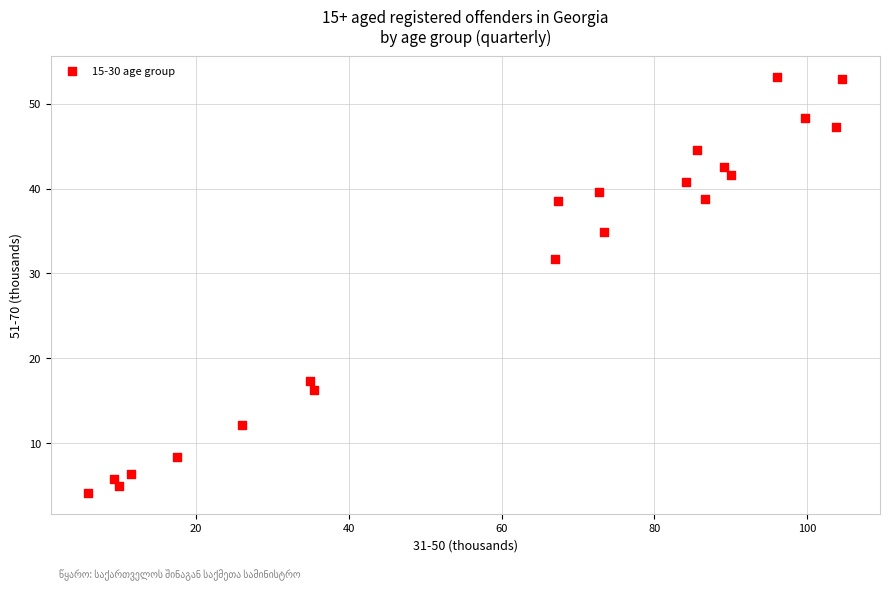

What Y value in the scatter plot is closest to 28?

31.7